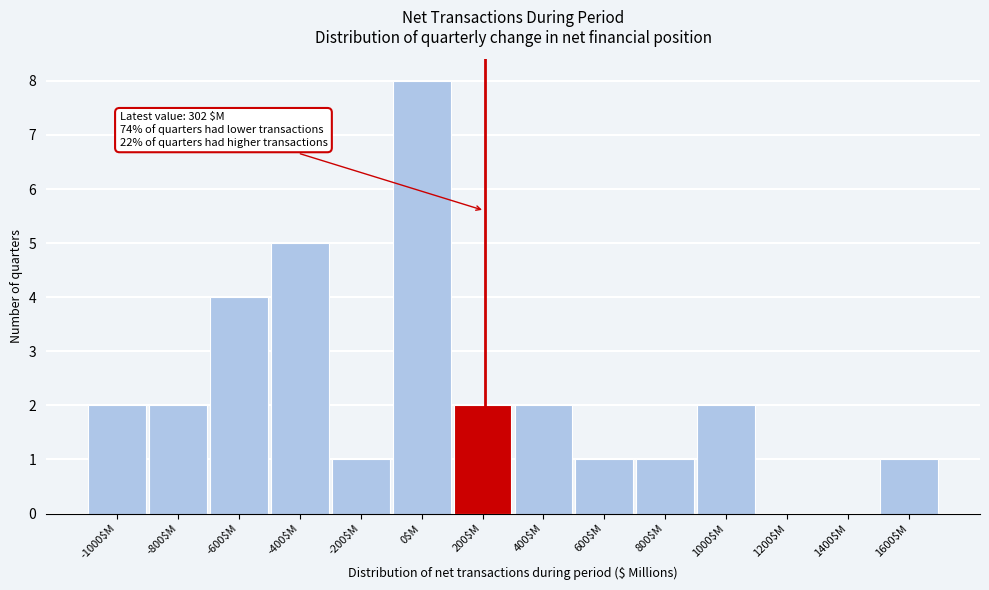

Which category has the highest value across all series?

0$M